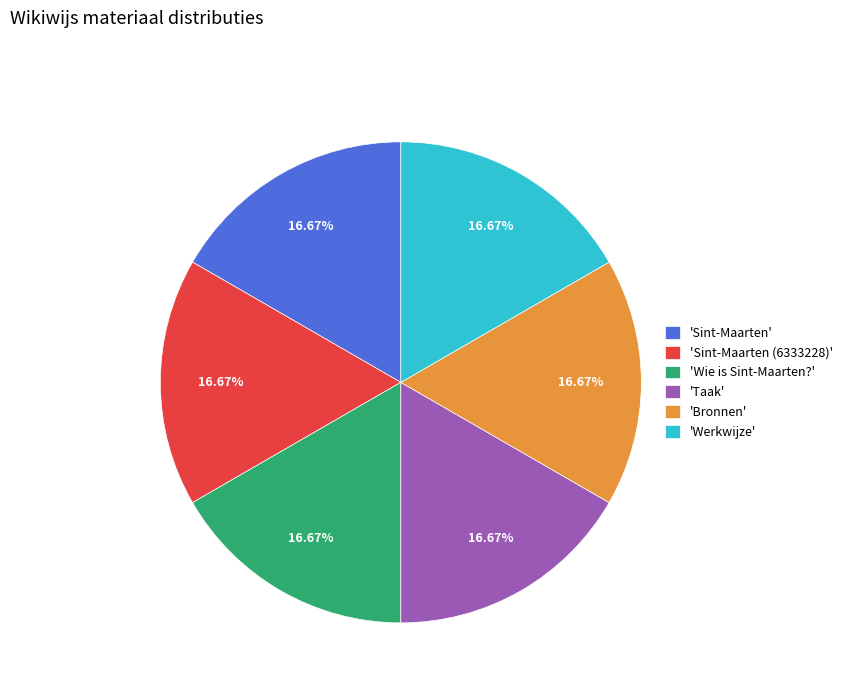

Approximately how many times larger is the value at 'Taak' compared to 'Werkwijze'?

1.0